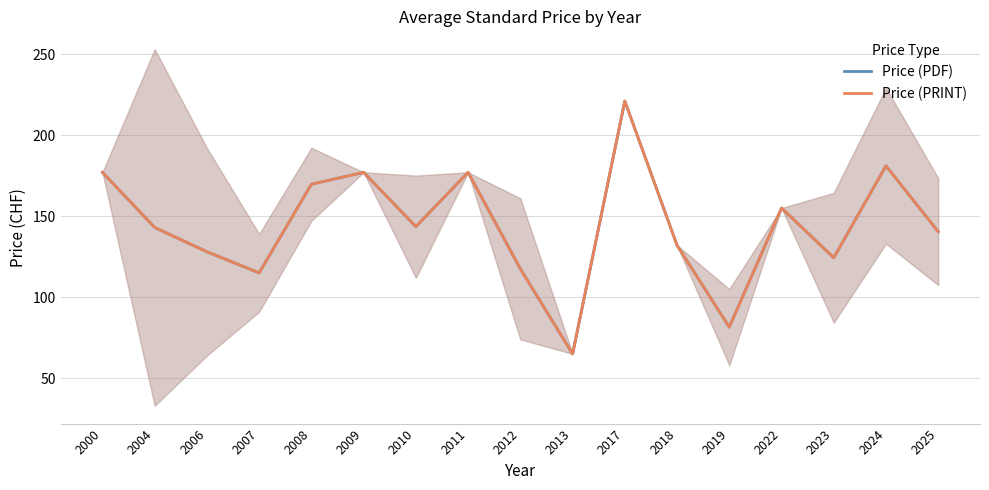

Reading left to right, extract all data points from this chart.

Price (PDF): 177.0	143.0	128.0	115.0	169.7	177.0	143.5	177.0	117.5	65.0	221.0	132.0	81.5	155.0	124.3	181.0	140.4
Price (PRINT): 177.0	143.0	128.0	115.0	169.7	177.0	143.5	177.0	117.5	65.0	221.0	132.0	81.5	155.0	124.3	181.0	140.4